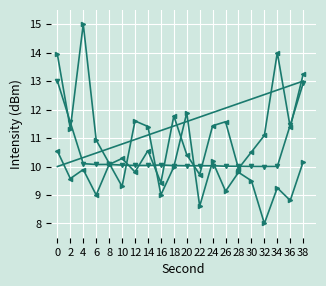

What is the difference between the highest and lowest values at 24?

1.9